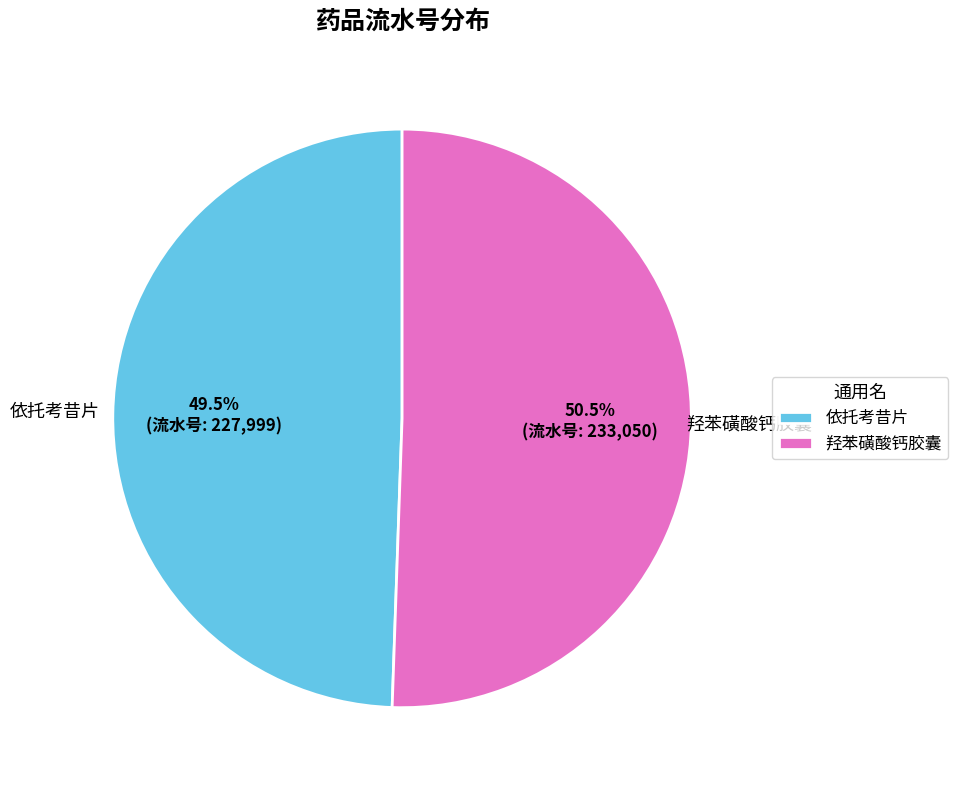

Is 羟苯磺酸钙胶囊 the majority of the pie?

Yes